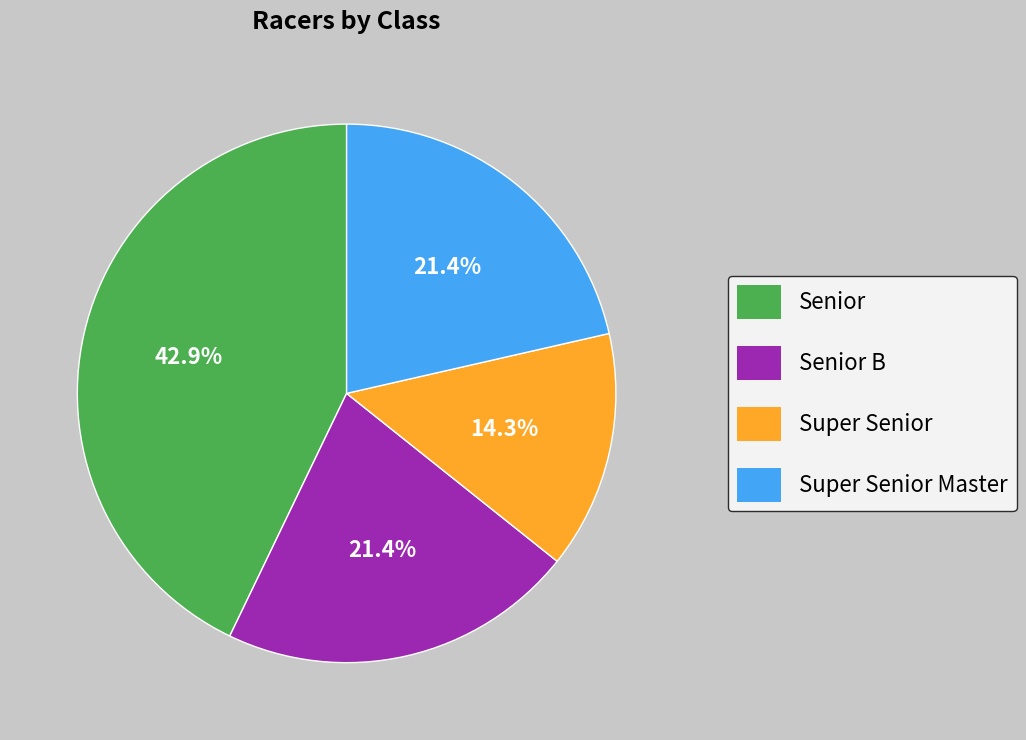

What is the ratio of the value at Senior to the value at Super Senior Master?

2.0